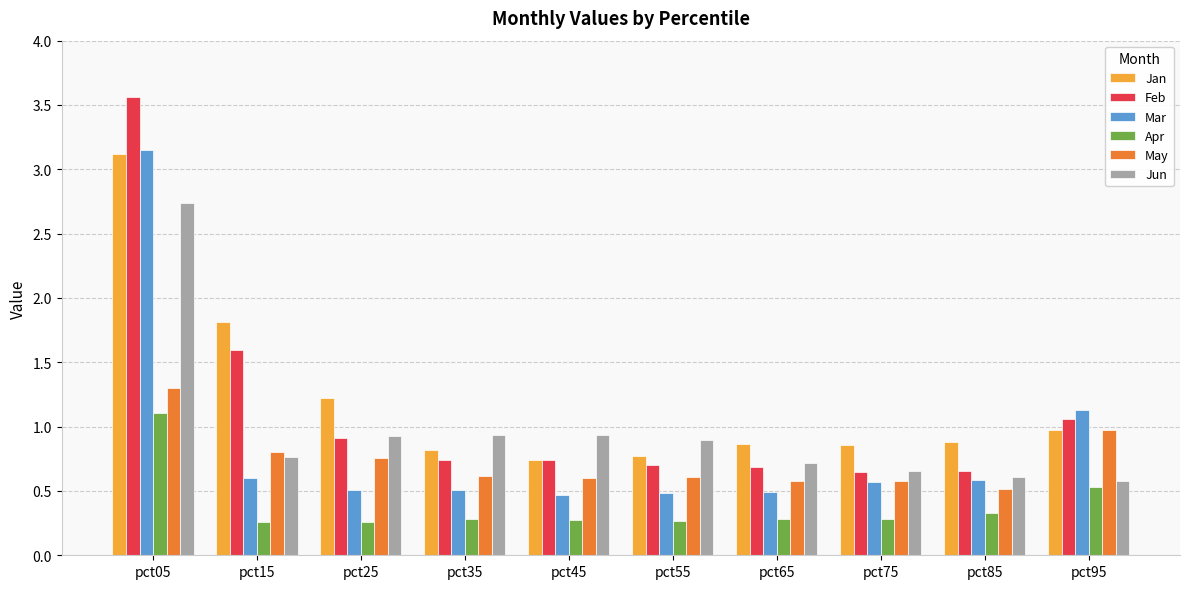

What is the average value of the Apr series?

0.4